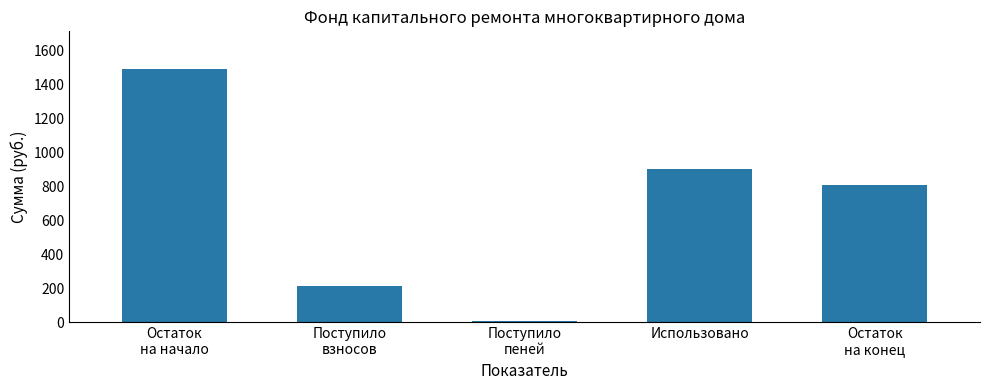

What is the minimum value shown in the chart?

8.7